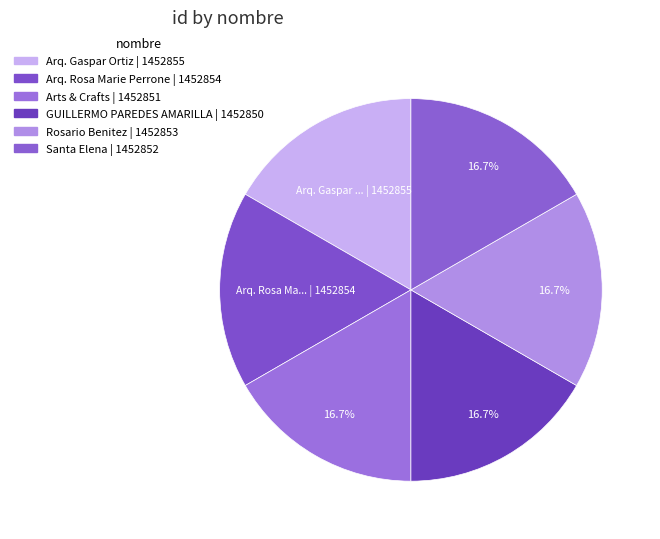

Combined, do Rosario Benitez and Arq. Gaspar Ortiz account for over 50%?

No